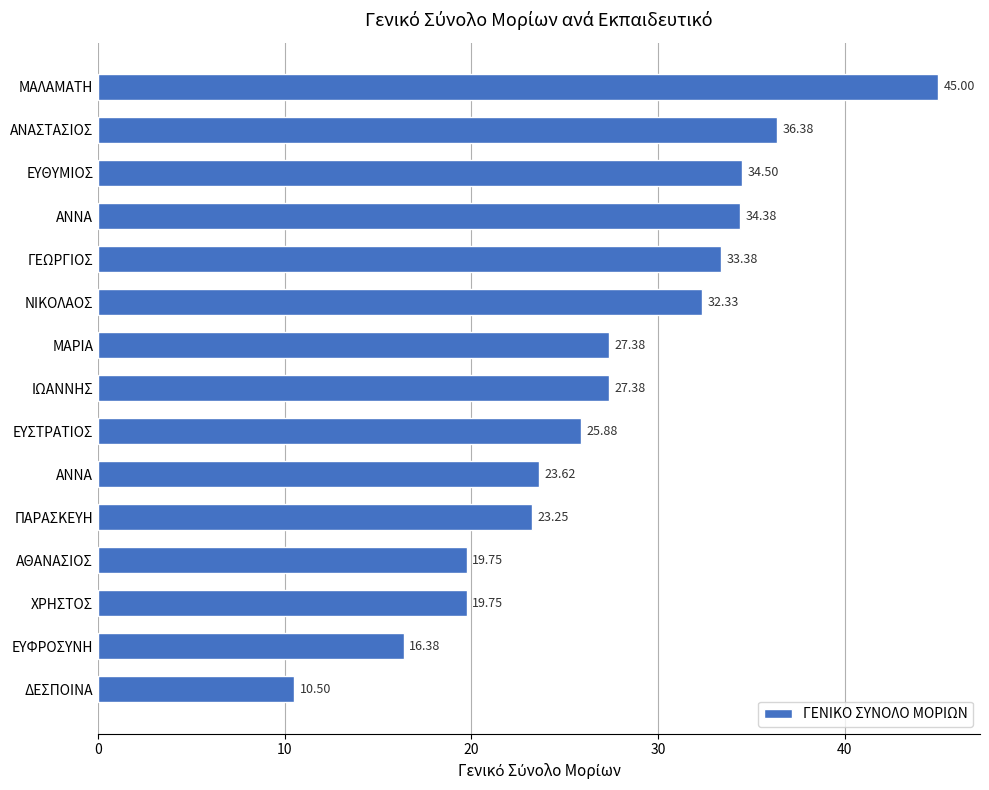

How many distinct data groups are displayed?

1